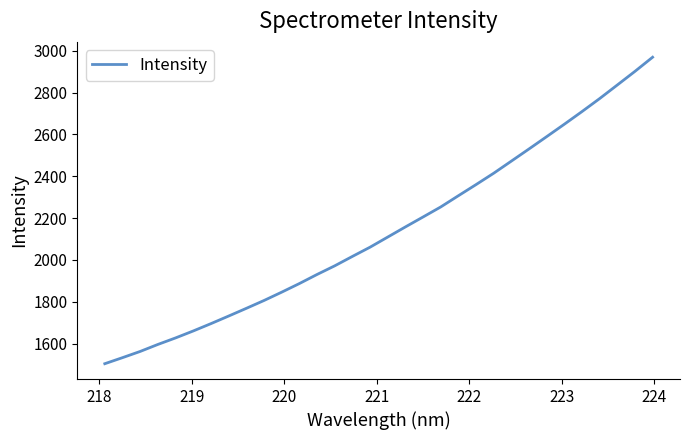

What is the greatest value displayed?

2969.3